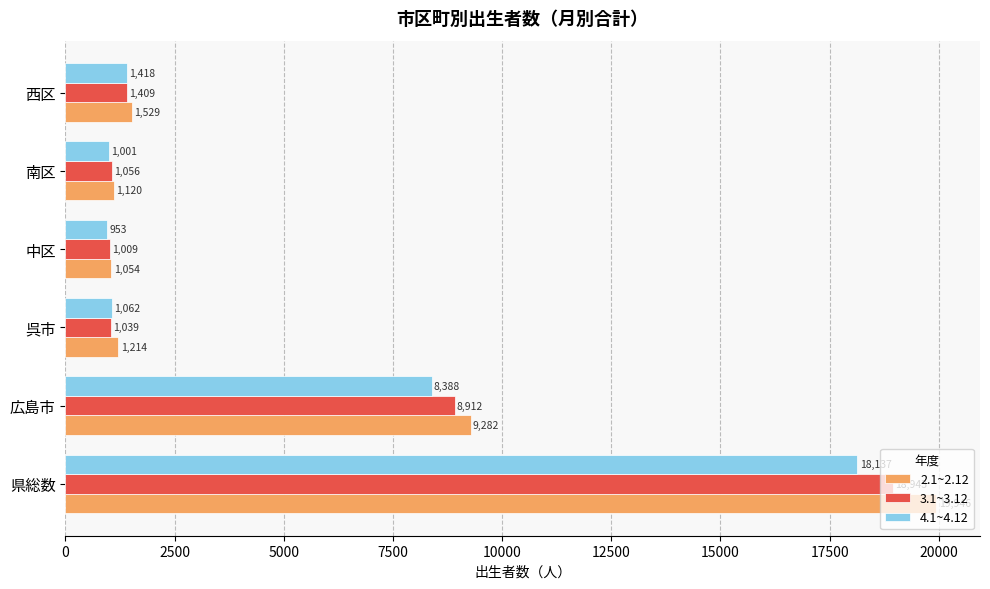

Which series has the widest spread of values?

2.1~2.12